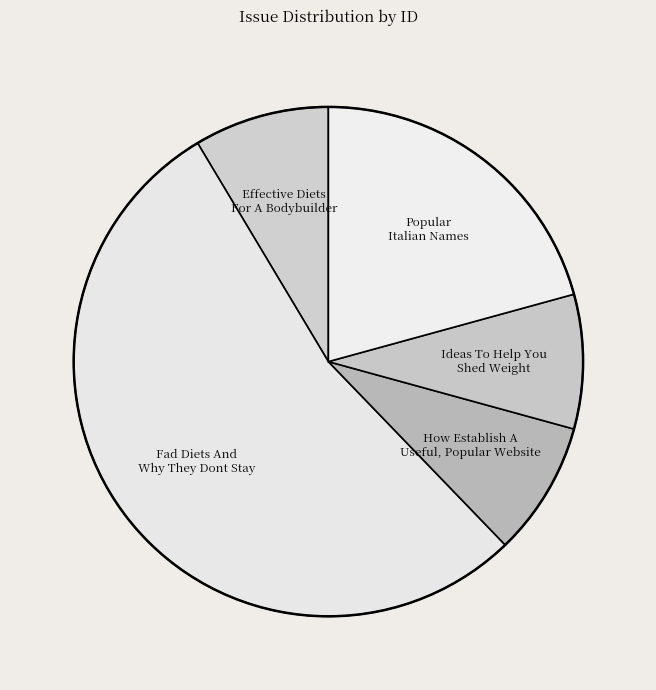

The Effective Diets For A Bodybuilder slice represents 9% of the pie. True or false?

True